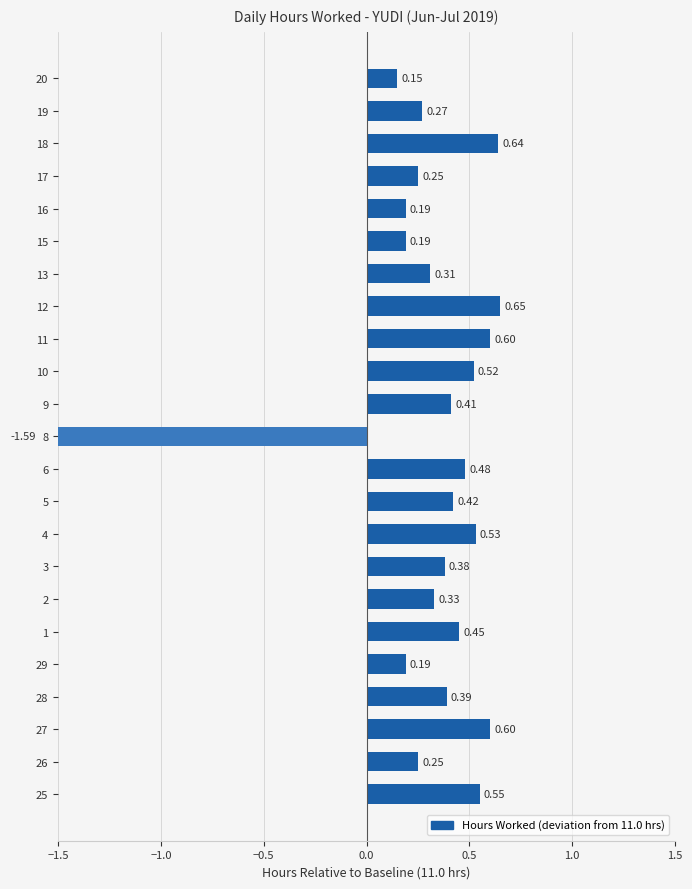

How many bars are there in total?

23